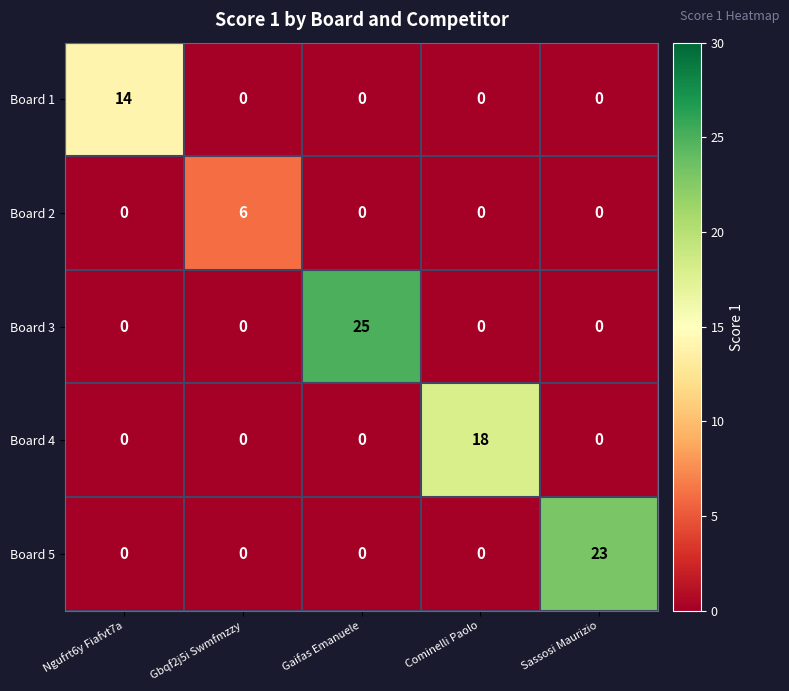

Which label corresponds to the largest value in the chart?

Gaifas Emanuele